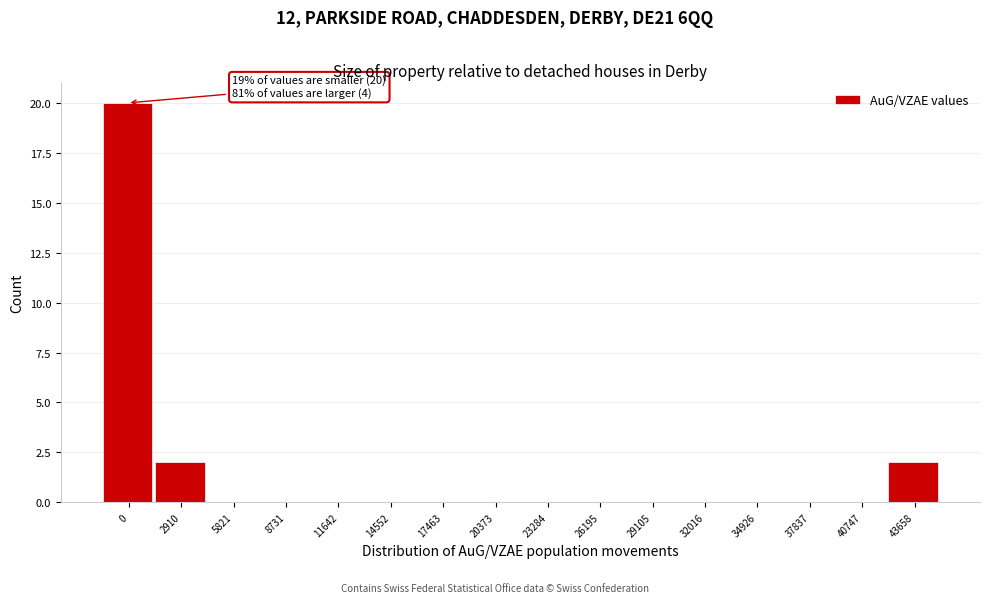

Reading left to right, transcribe all the data shown in this chart.

0=20	2910=2	5821=0	8731=0	11642=0	14552=0	17463=0	20373=0	23284=0	26195=0	29105=0	32016=0	34926=0	37837=0	40747=0	43658=2